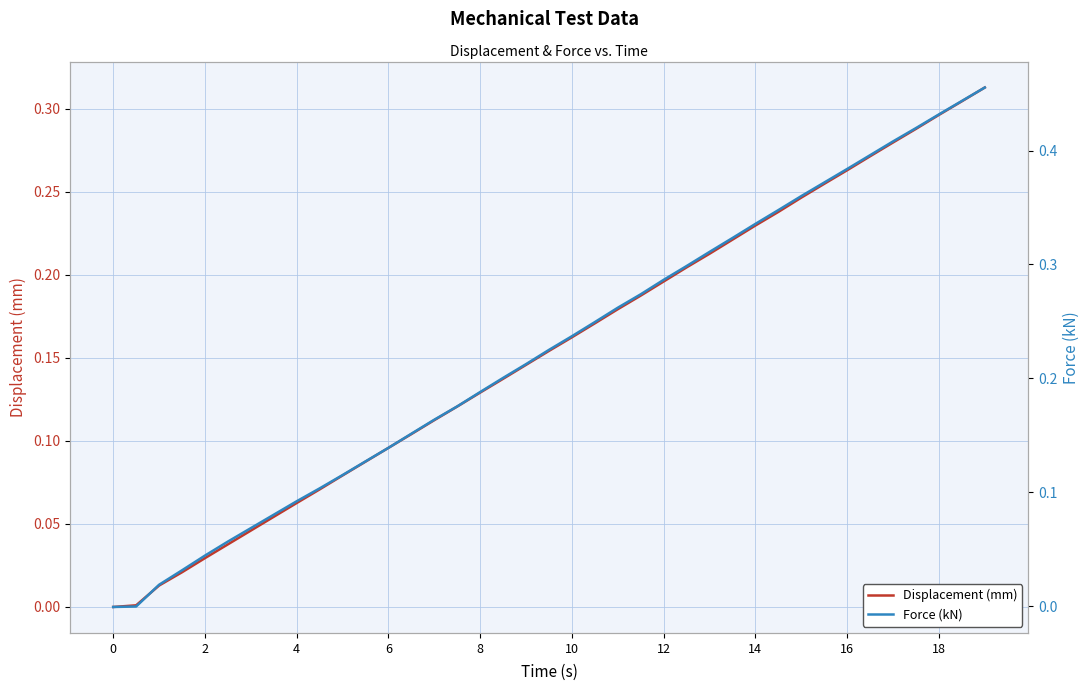

Is it true that Displacement (mm) equals 0.3 at 12?

False